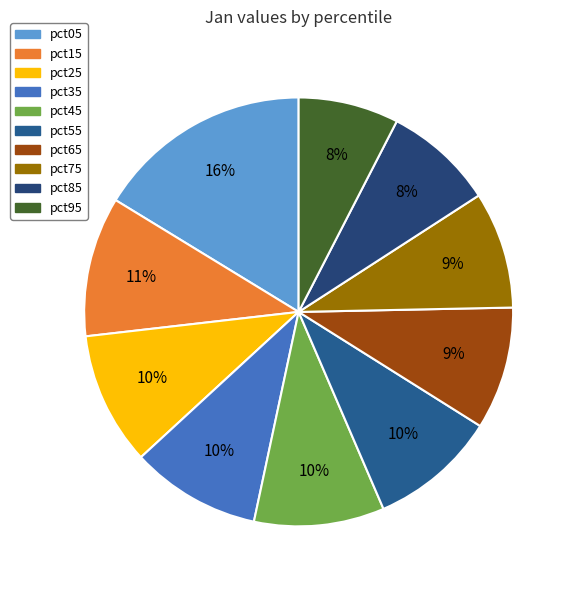

How many segments does this pie chart have?

10